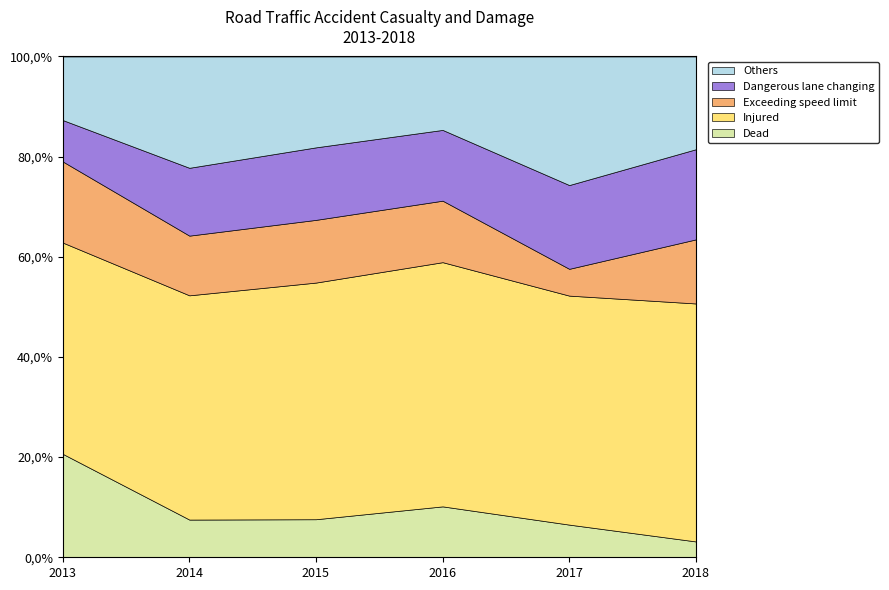

How many distinct data groups are displayed?

5